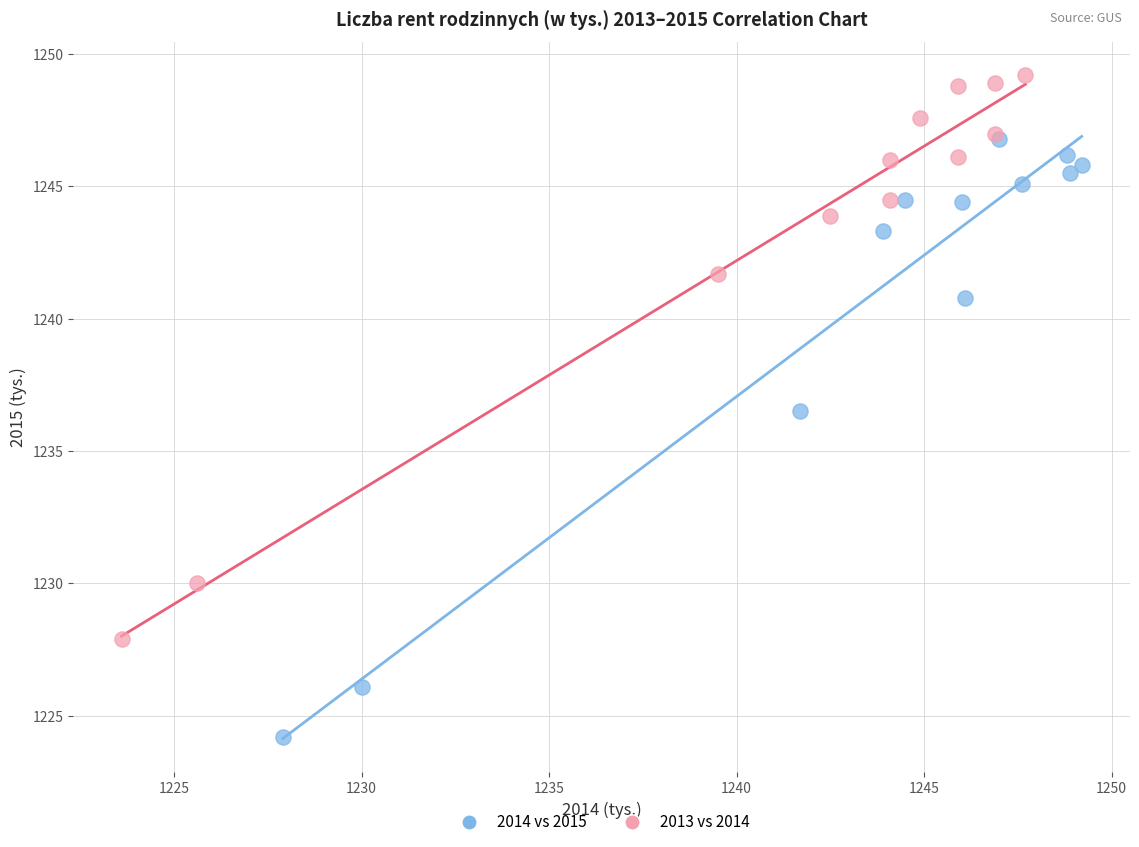

Which series reaches the maximum Y coordinate?

2013 vs 2014